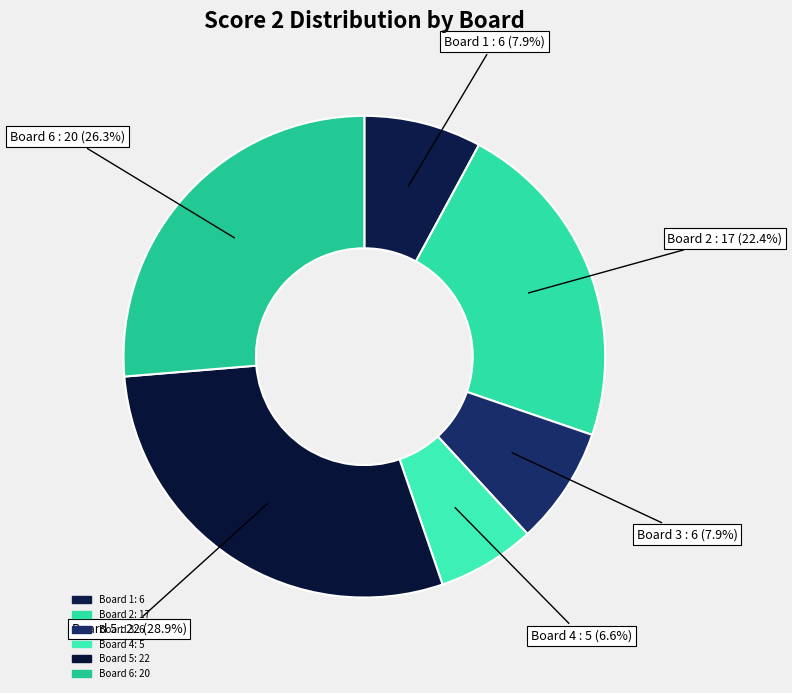

What is the total percentage of Board 2 and Board 3?

30.3%